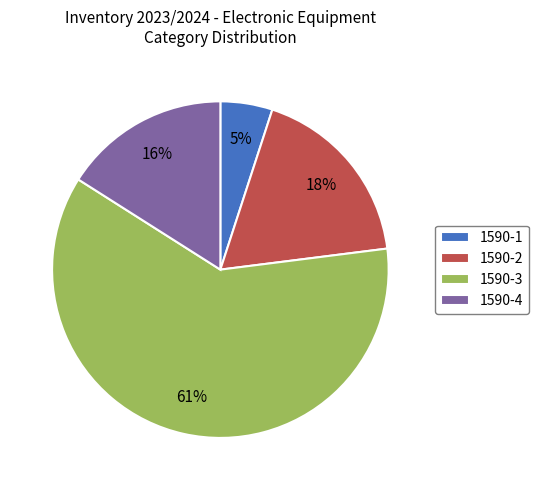

What is the largest slice in the pie chart?

1590-3